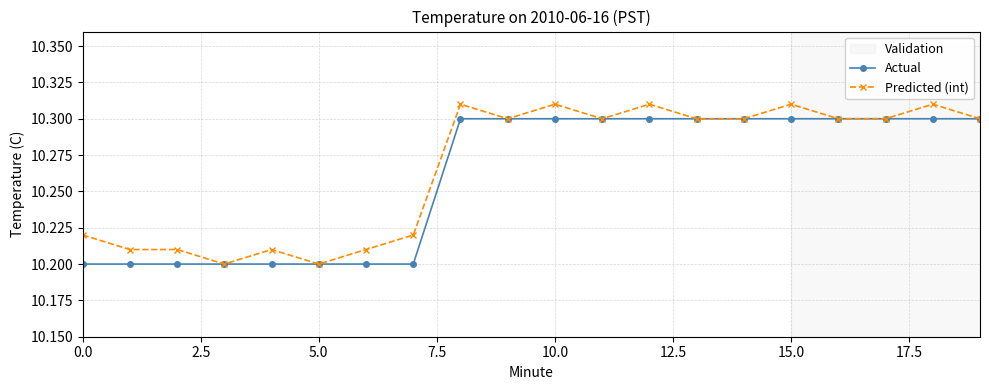

How many Predicted (int) values are between 10 and 11?

20